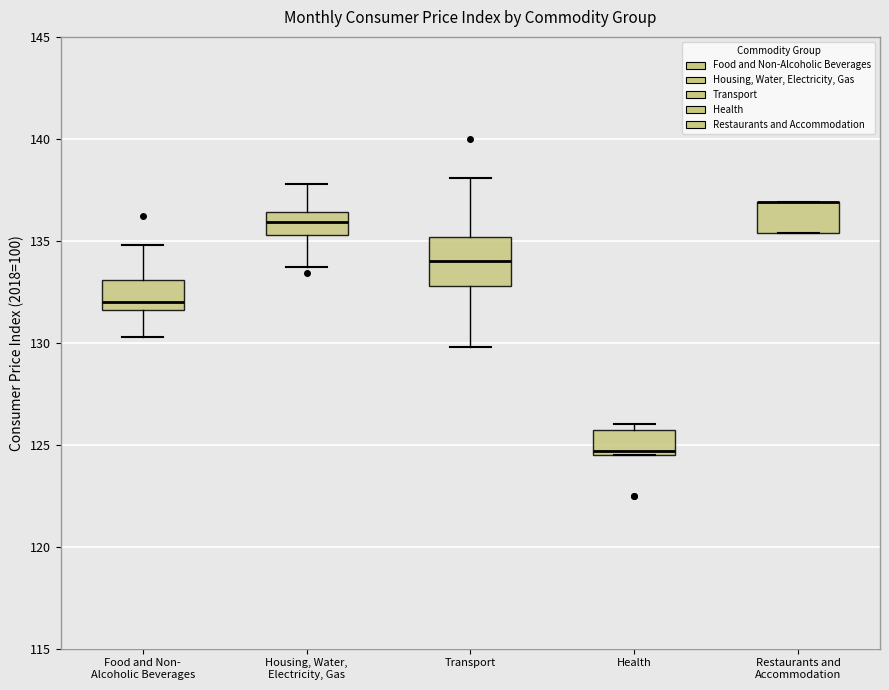

Reading left to right, transcribe this box plot: for each box, give where its median line is, the range the box spans, and where its two whiskers end, as read against the y-axis. The values are not printed on the chart, so give them approximately, as read against the axis.

Food and Non- Alcoholic Beverages: median 132.0, box 131.5 to 133.0, whiskers 130.5 to 135.0
Housing, Water, Electricity, Gas: median 136.0, box 135.5 to 136.5, whiskers 133.5 to 138.0
Transport: median 134.0, box 133.0 to 135.0, whiskers 130.0 to 138.0
Health: median 124.5 (just above the box's lower edge), box 124.5 to 125.5, whiskers 124.5 to 126.0
Restaurants and Accommodation: median 137.0 (drawn on the box's upper edge), box 135.5 to 137.0, whiskers 135.5 to 137.0